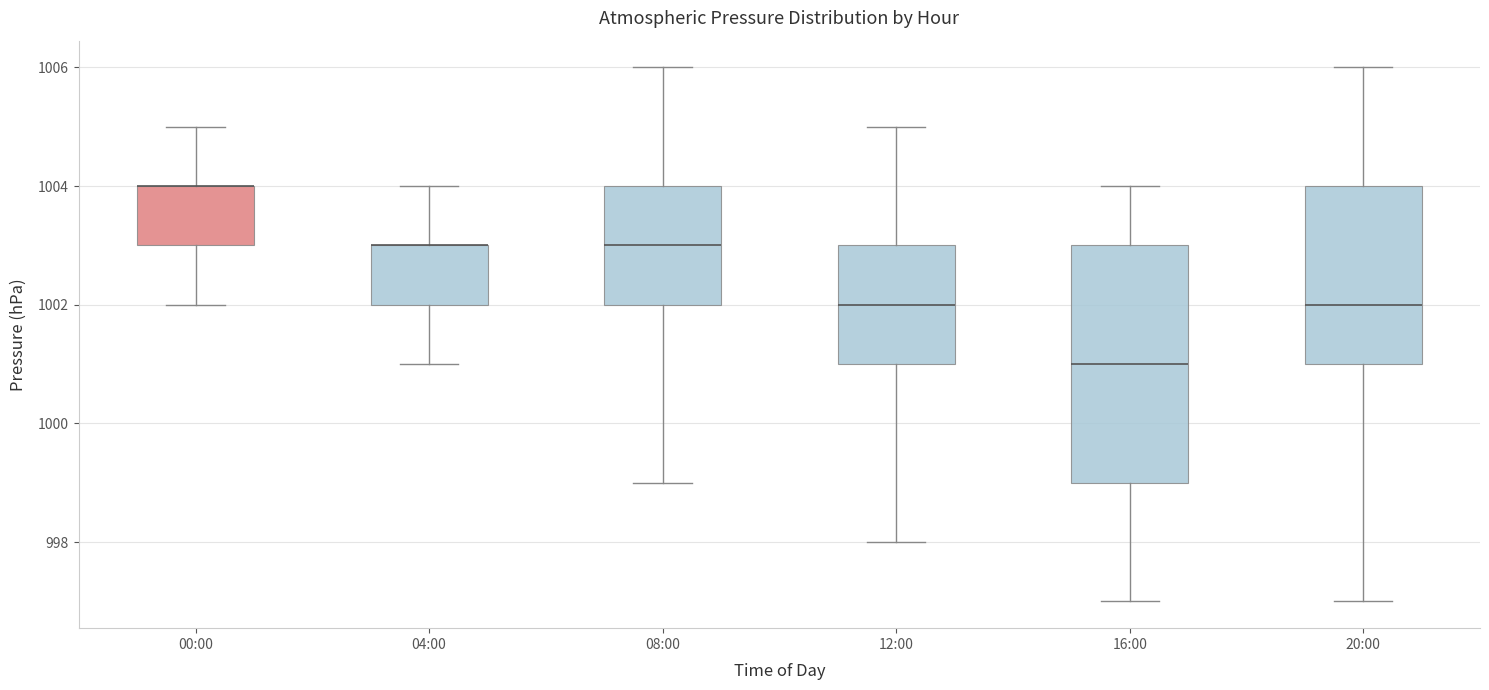

Reading left to right, read every box against the y-axis: the position of its median line, the range the box covers, and the ends of its whiskers. The values are not printed on the chart, so give them approximately, as read against the axis.

00:00: median 1004 (drawn on the box's upper edge), box 1003 to 1004, whiskers 1002 to 1005
04:00: median 1003 (drawn on the box's upper edge), box 1002 to 1003, whiskers 1001 to 1004
08:00: median 1003, box 1002 to 1004, whiskers 999 to 1006
12:00: median 1002, box 1001 to 1003, whiskers 998 to 1005
16:00: median 1001, box 999 to 1003, whiskers 997 to 1004
20:00: median 1002, box 1001 to 1004, whiskers 997 to 1006